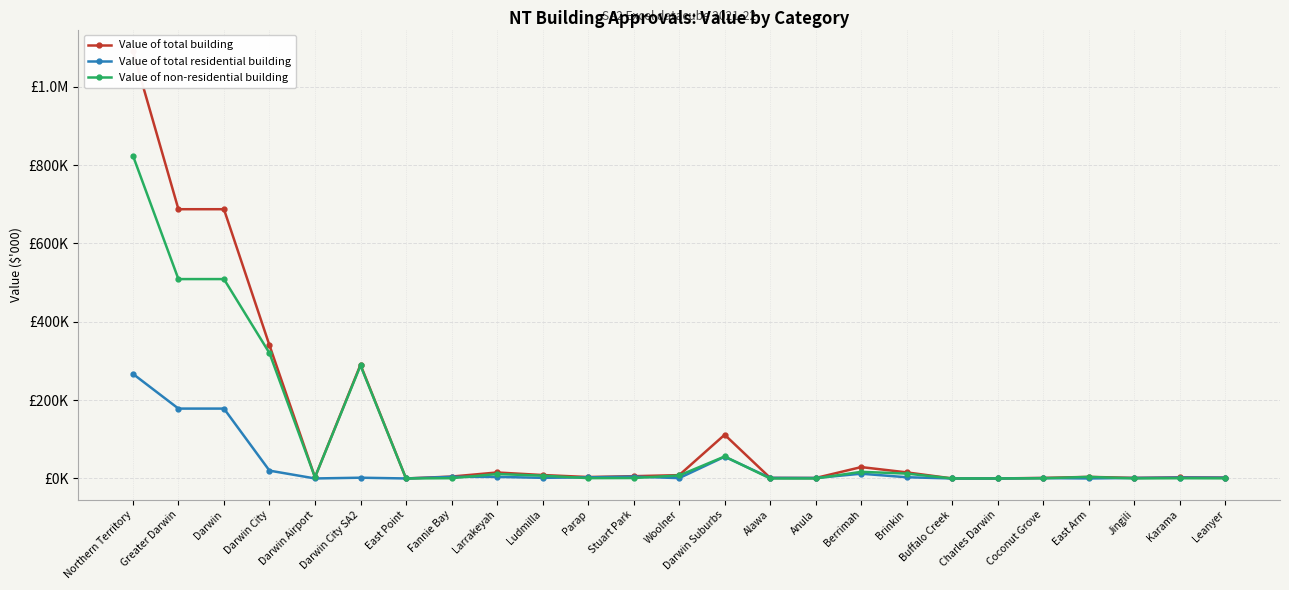

Which category has the highest value in the Value of total residential building series?

Northern Territory